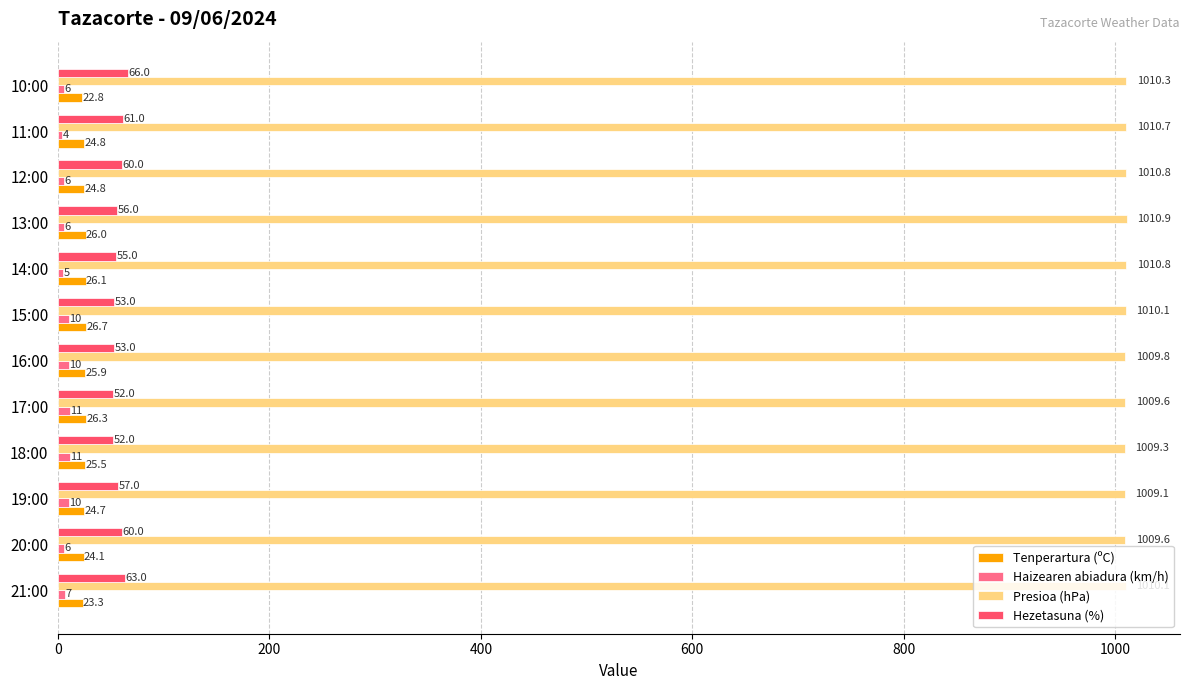

What is the total value across all series at 17:00?

1098.9